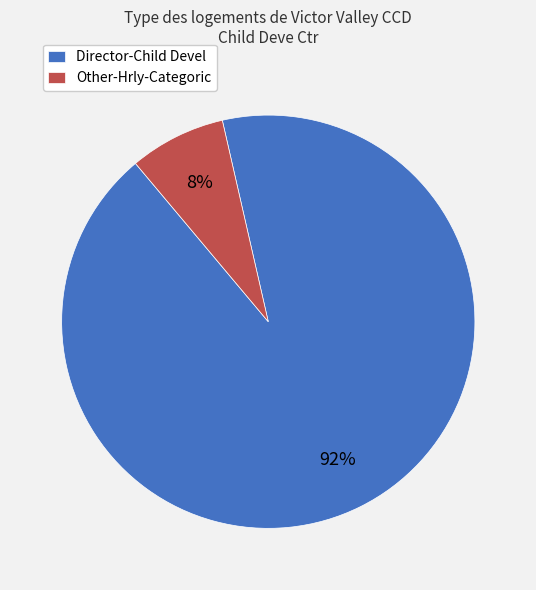

To the nearest percent, what is the combined percentage of Director-Child Devel and Other-Hrly-Categoric?

100%